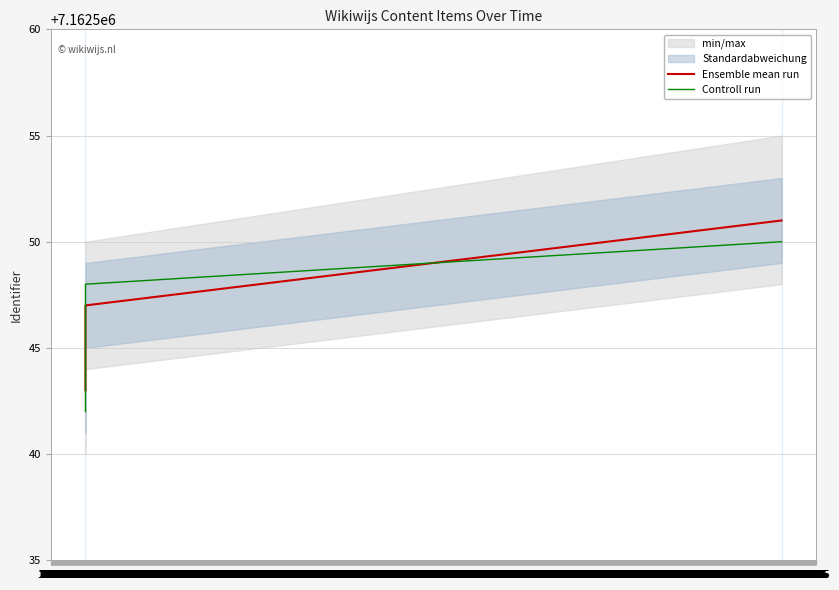

What is the maximum value for Controll run?

7162550